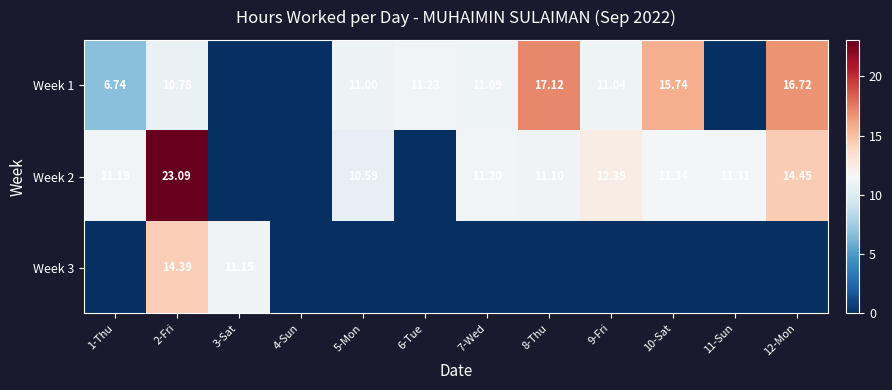

What is the sum of all Week 3 values?

25.5